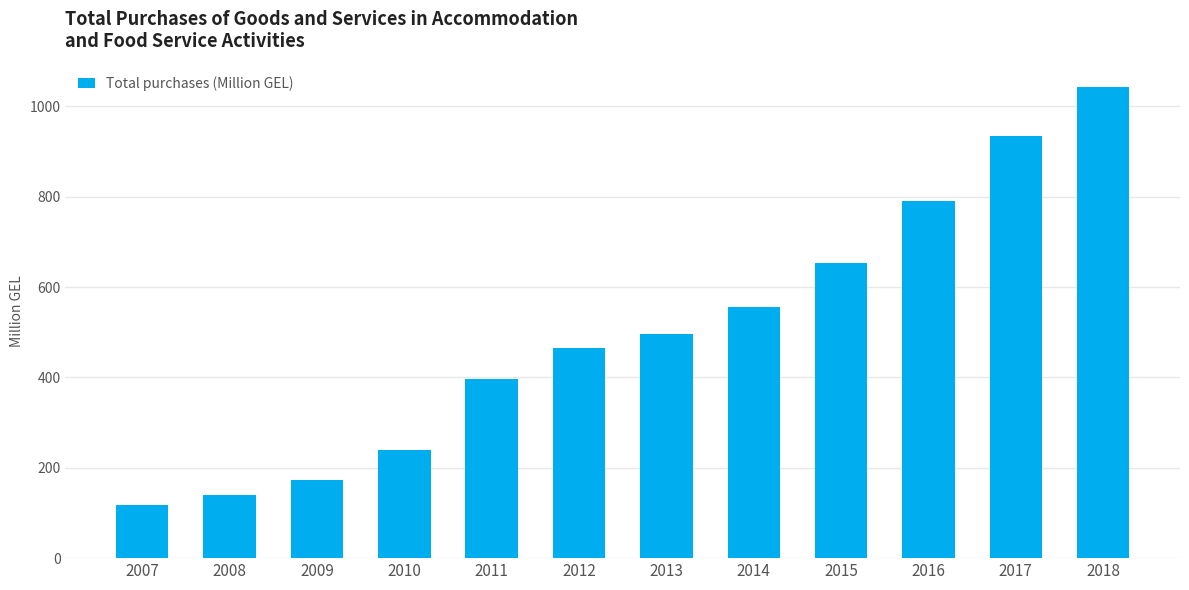

List the labels in order of value, largest first.

2018, 2017, 2016, 2015, 2014, 2013, 2012, 2011, 2010, 2009, 2008, 2007